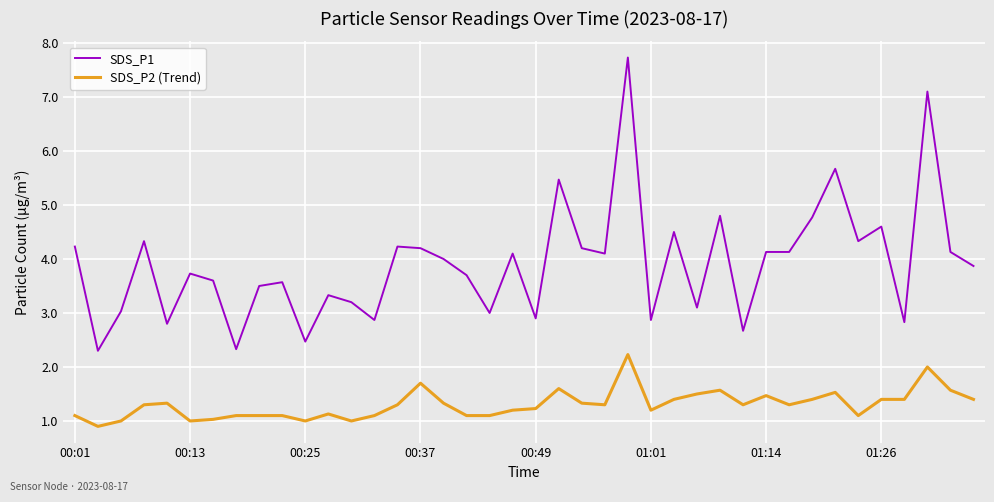

List the series in order of their peak value, highest first.

SDS_P1, SDS_P2 (Trend)